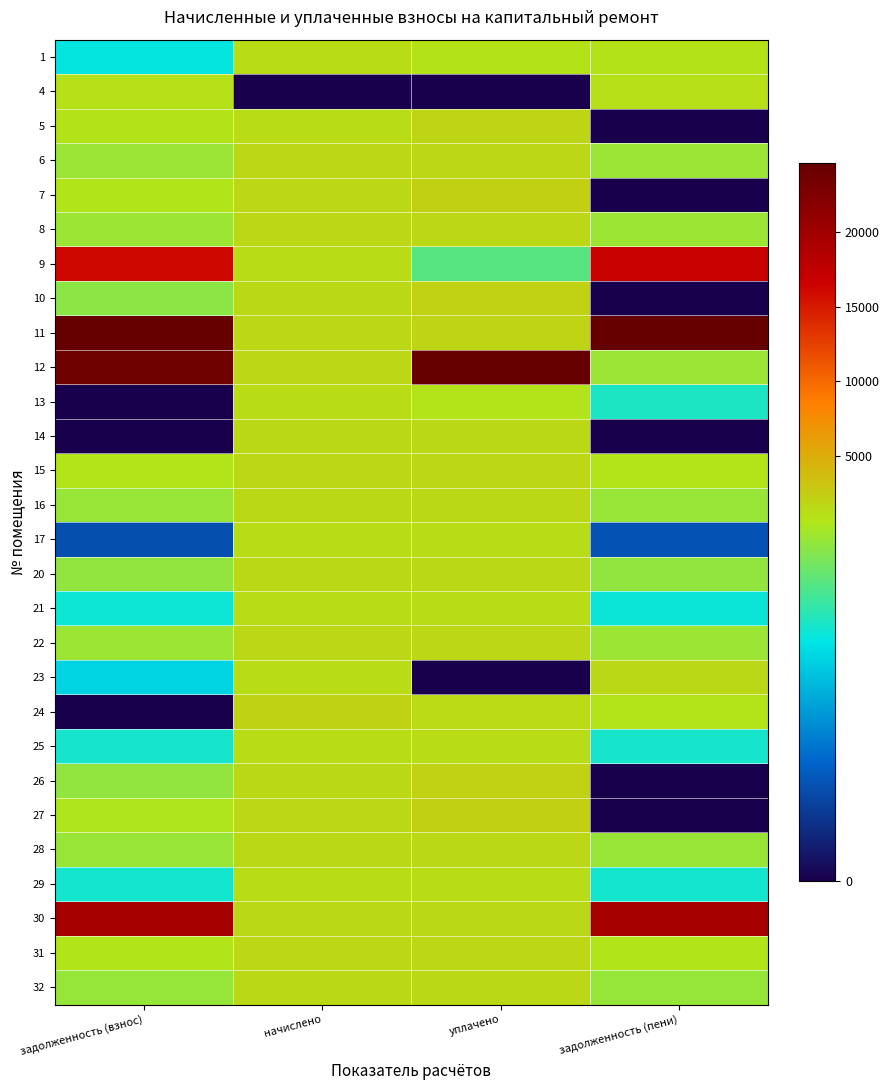

Reading left to right, extract all data points from this chart.

1: задолженность (взнос)=374.9	начислено=1124.5	уплачено=749.7	задолженность (пени)=749.7
4: задолженность (взнос)=934.5	начислено=0.0	уплачено=0.0	задолженность (пени)=934.5
5: задолженность (взнос)=747.2	начислено=1120.9	уплачено=1868.1	задолженность (пени)=0.0
6: задолженность (взнос)=529.7	начислено=1589.1	уплачено=1589.1	задолженность (пени)=529.7
7: задолженность (взнос)=553.0	начислено=1659.2	уплачено=2212.2	задолженность (пени)=0.0
8: задолженность (взнос)=532.2	начислено=1596.5	уплачено=1596.5	задолженность (пени)=532.2
9: задолженность (взнос)=16111.8	начислено=1120.9	уплачено=460.0	задолженность (пени)=16772.6
10: задолженность (взнос)=515.2	начислено=1552.2	уплачено=2067.4	задолженность (пени)=0.0
11: задолженность (взнос)=32522.4	начислено=1622.3	уплачено=1785.5	задолженность (пени)=32359.1
12: задолженность (взнос)=23784.7	начислено=1589.1	уплачено=24844.1	задолженность (пени)=529.7
13: задолженность (взнос)=0.0	начислено=1139.3	уплачено=719.0	задолженность (пени)=399.4
14: задолженность (взнос)=0.0	начислено=1552.2	уплачено=1552.2	задолженность (пени)=0.0
15: задолженность (взнос)=556.7	начислено=1670.2	уплачено=1670.2	задолженность (пени)=556.7
16: задолженность (взнос)=528.5	начислено=1585.4	уплачено=1585.4	задолженность (пени)=528.5
17: задолженность (взнос)=144.4	начислено=1135.6	уплачено=1130.0	задолженность (пени)=150.0
20: задолженность (взнос)=521.1	начислено=1563.3	уплачено=1563.3	задолженность (пени)=521.1
21: задолженность (взнос)=383.4	начислено=1150.3	уплачено=1150.4	задолженность (пени)=383.4
22: задолженность (взнос)=530.9	начислено=1592.8	уплачено=1592.8	задолженность (пени)=530.9
23: задолженность (взнос)=346.5	начислено=1165.1	уплачено=0.0	задолженность (пени)=1511.6
24: задолженность (взнос)=0.0	начислено=2031.5	уплачено=1354.4	задолженность (пени)=677.2
25: задолженность (взнос)=393.3	начислено=1179.8	уплачено=1179.8	задолженность (пени)=393.3
26: задолженность (взнос)=519.9	начислено=1559.6	уплачено=2079.5	задолженность (пени)=0.0
27: задолженность (взнос)=550.6	начислено=1651.8	уплачено=2202.4	задолженность (пени)=0.0
28: задолженность (взнос)=528.5	начислено=1585.4	уплачено=1585.4	задолженность (пени)=528.5
29: задолженность (взнос)=392.1	начислено=1176.2	уплачено=1176.2	задолженность (пени)=392.1
30: задолженность (взнос)=19483.0	начислено=1585.4	уплачено=1585.4	задолженность (пени)=19483.0
31: задолженность (взнос)=553.0	начислено=1659.2	уплачено=1659.2	задолженность (пени)=553.0
32: задолженность (взнос)=524.8	начислено=1574.3	уплачено=1574.3	задолженность (пени)=524.8